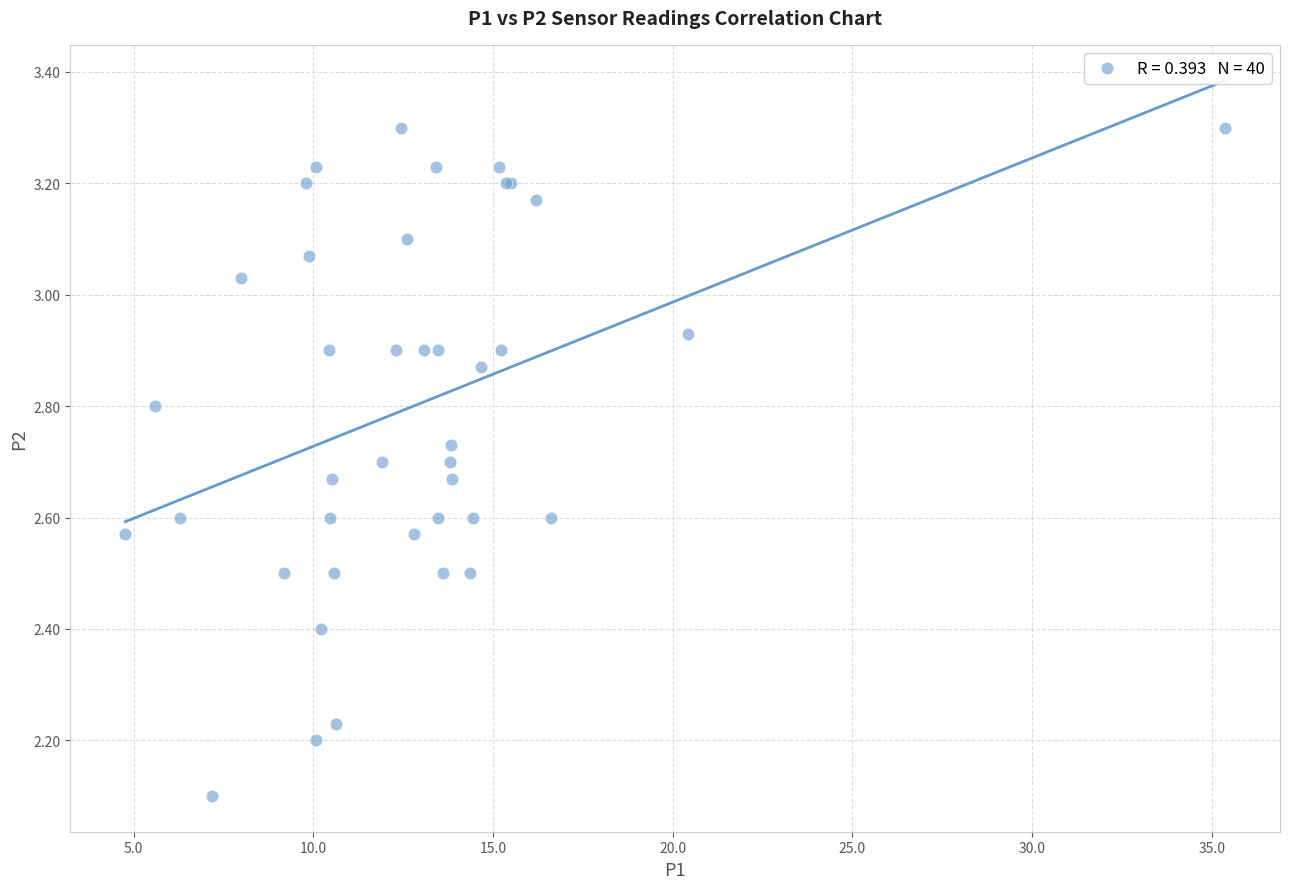

What Y value in the scatter plot is closest to 2?

2.1